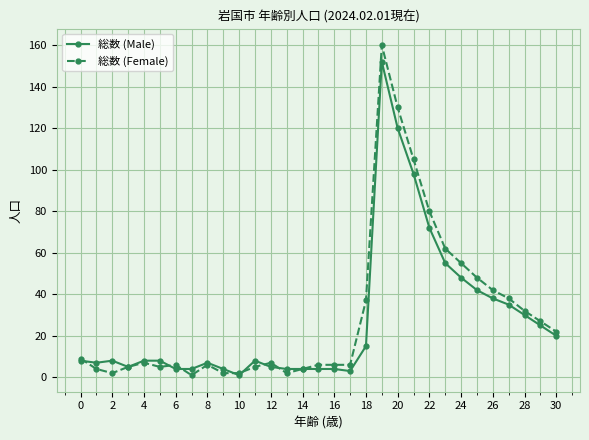

Does the chart have visible grid lines?

Yes